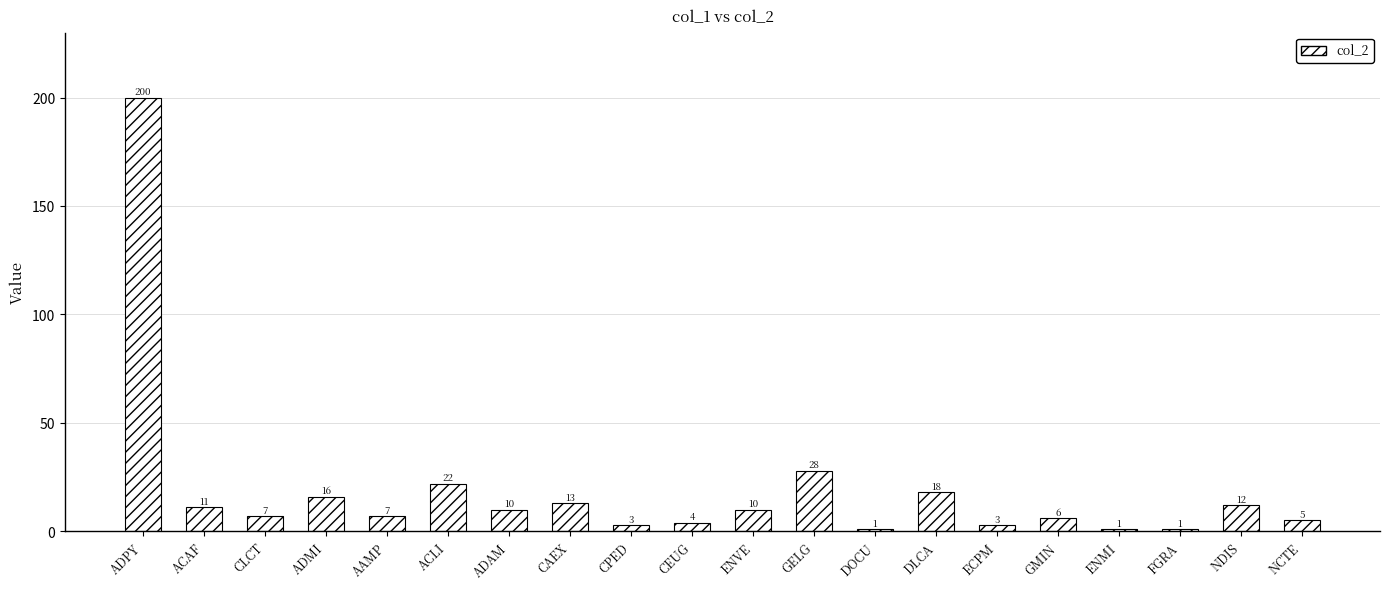

The value at CEUG is 4. True or false?

True